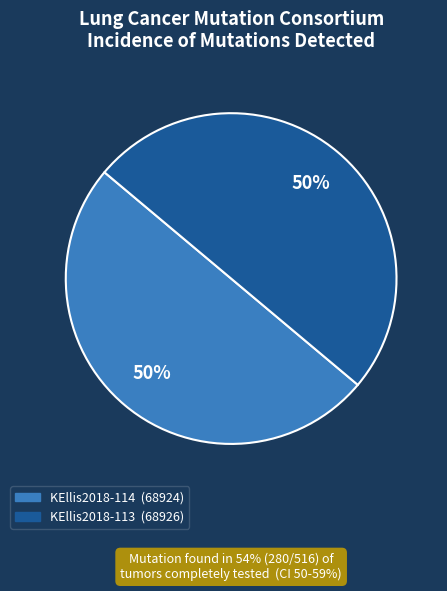

What is the ratio of the value at KEllis2018-114 to the value at KEllis2018-113?

1.0